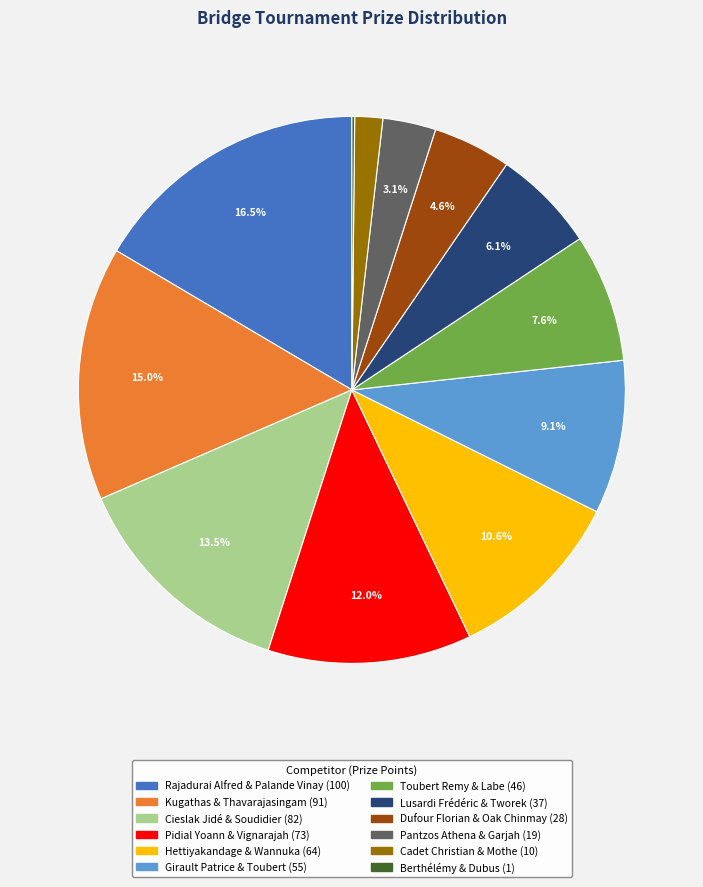

What is the ratio of the value at Cieslak Jidé & Soudidier to the value at Hettiyakandage & Wannuka?

1.3